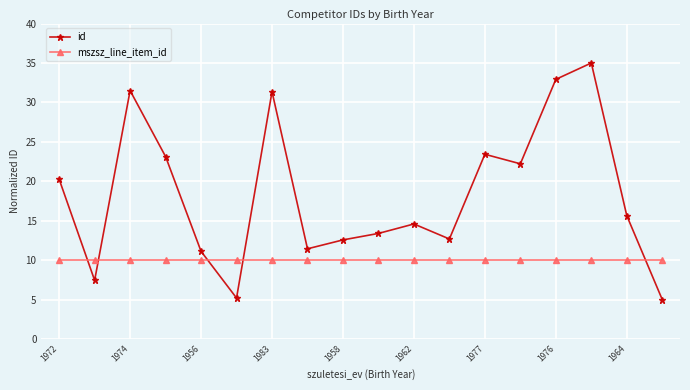

What is the lowest value of the id series?

5.0